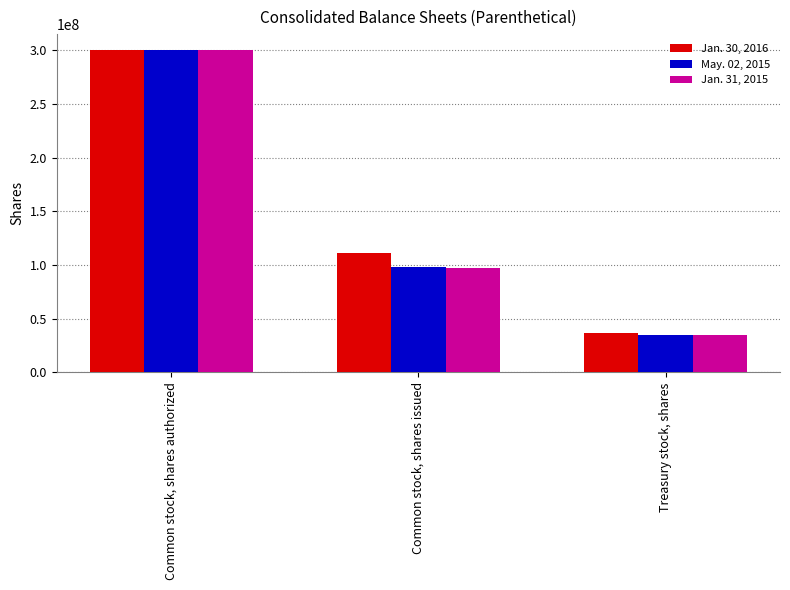

What is the label of the 3rd bar from the right?

Common stock, shares authorized